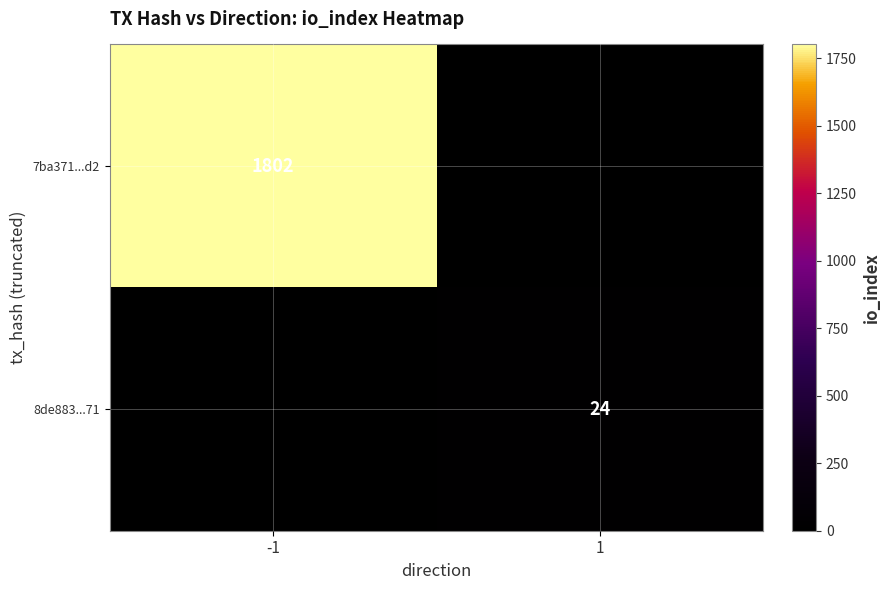

The value of 7ba371...d2 at -1 is 783. True or false?

False